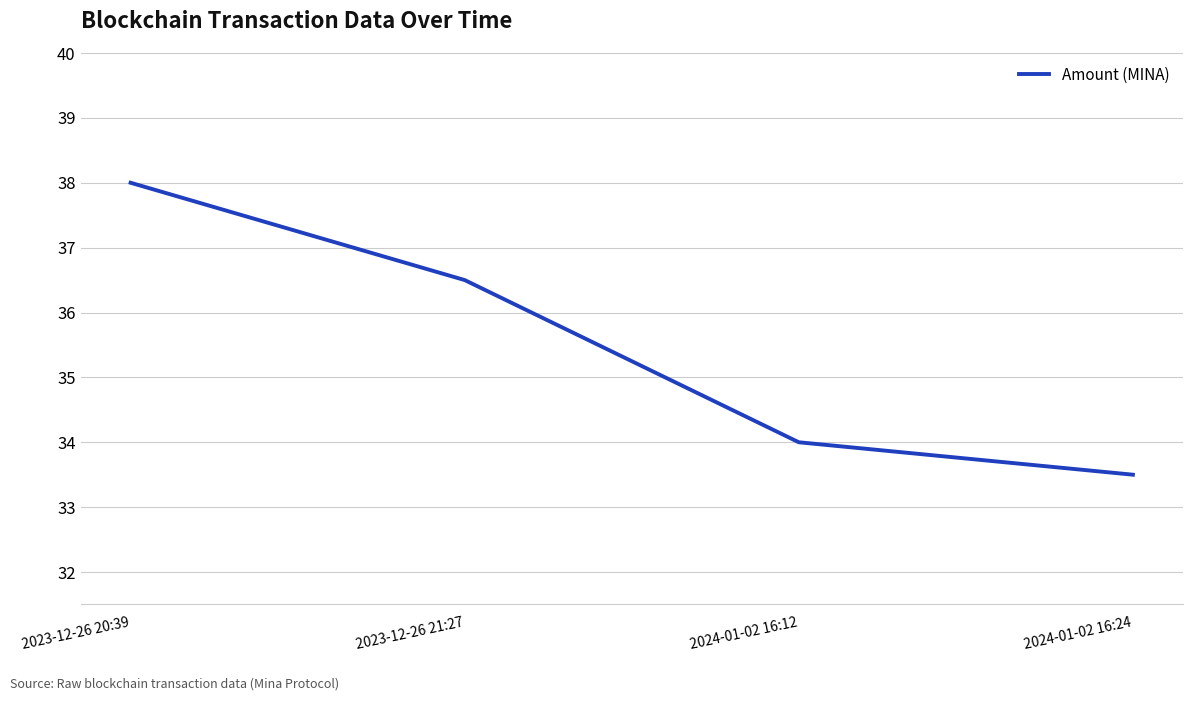

Count the number of categories in the chart.

4